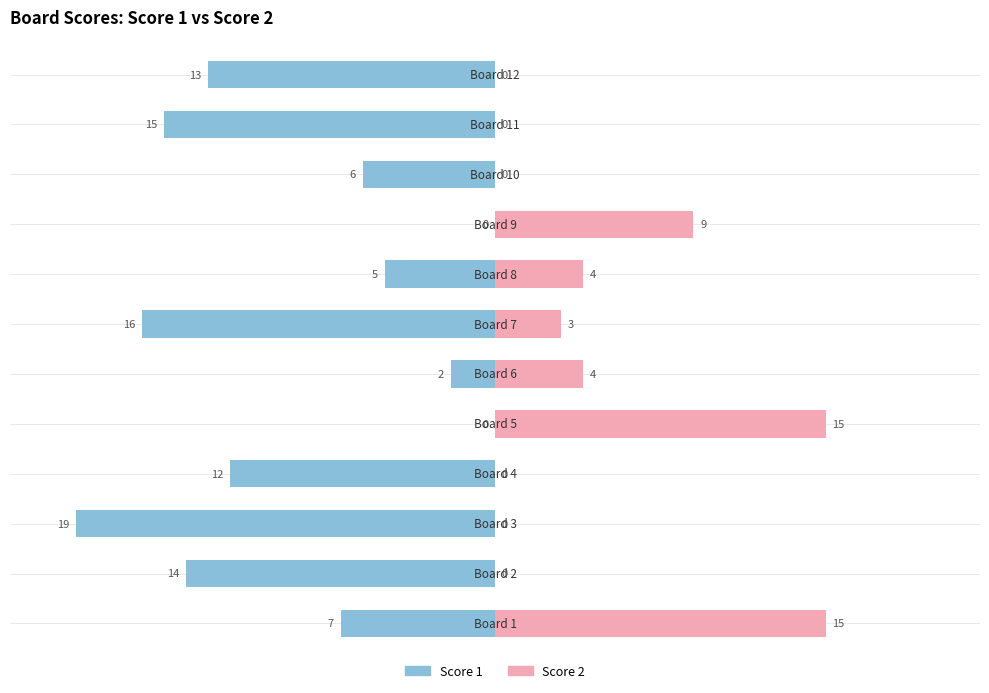

Rank the series by their average value, from lowest to highest.

Score 1, Score 2